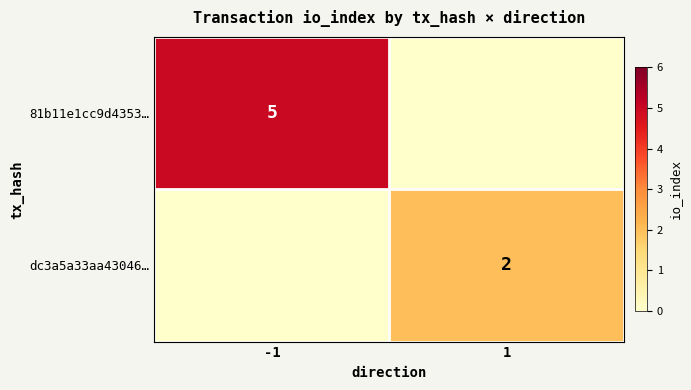

Is it true that 81b11e1cc9d4353… equals 8 at -1?

False